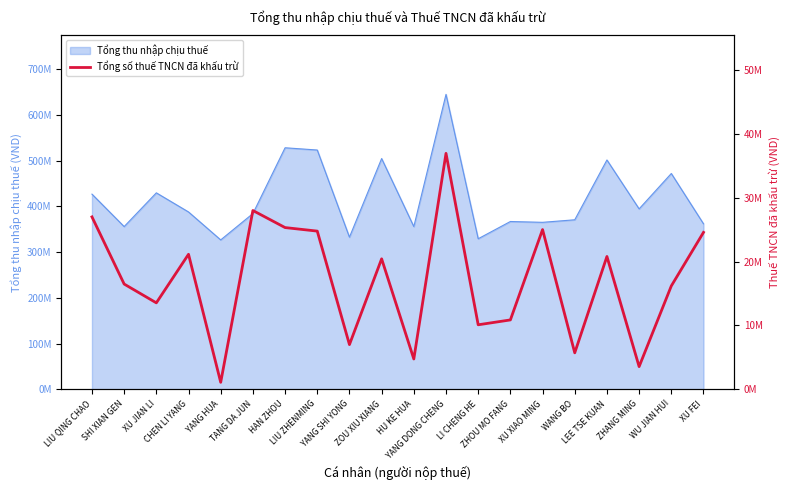

Between WANG BO and WU JIAN HUI, which is larger?

WU JIAN HUI